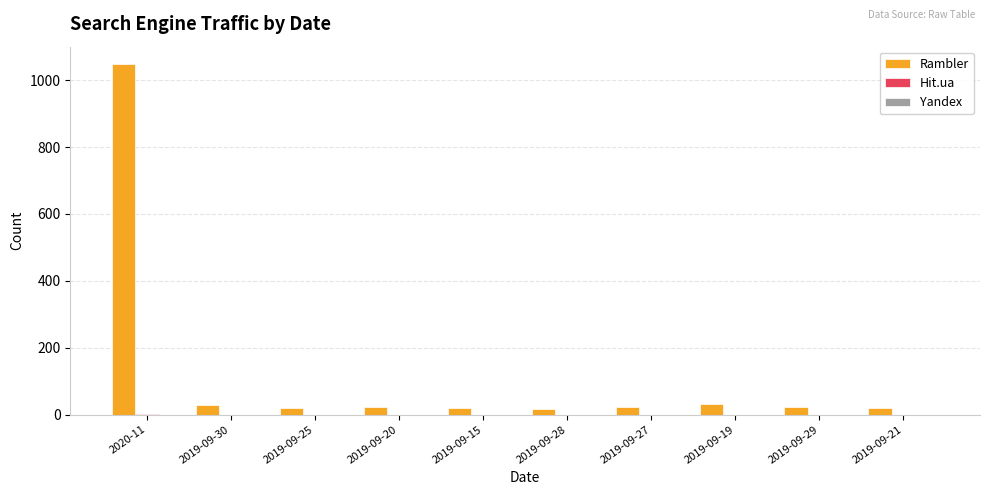

The value of Rambler at 2020-11 is 1048. True or false?

True